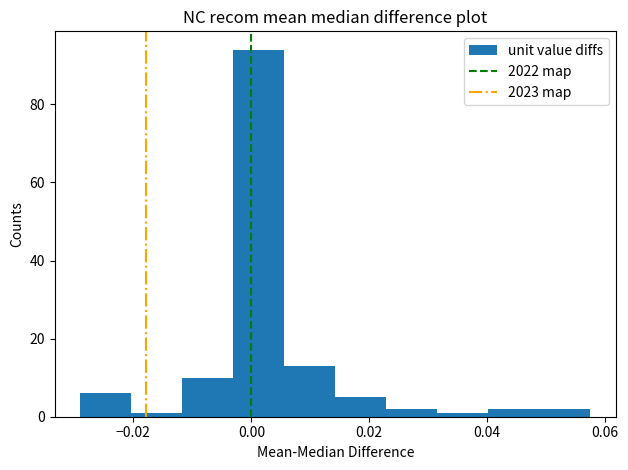

Reading left to right, transcribe this chart: for each bar, give the range it covers on the x-axis and its height. Neither the bar edges nor the heights are printed on the chart, so give them approximately, as read against the axes.

-0.028 to -0.020: 6
-0.020 to -0.012: under 2
-0.012 to -0.004: 10
-0.004 to 0.006: 94
0.006 to 0.014: 14
0.014 to 0.022: 6
0.022 to 0.032: 2
0.032 to 0.040: under 2
0.040 to 0.048: 2
0.048 to 0.058: 2